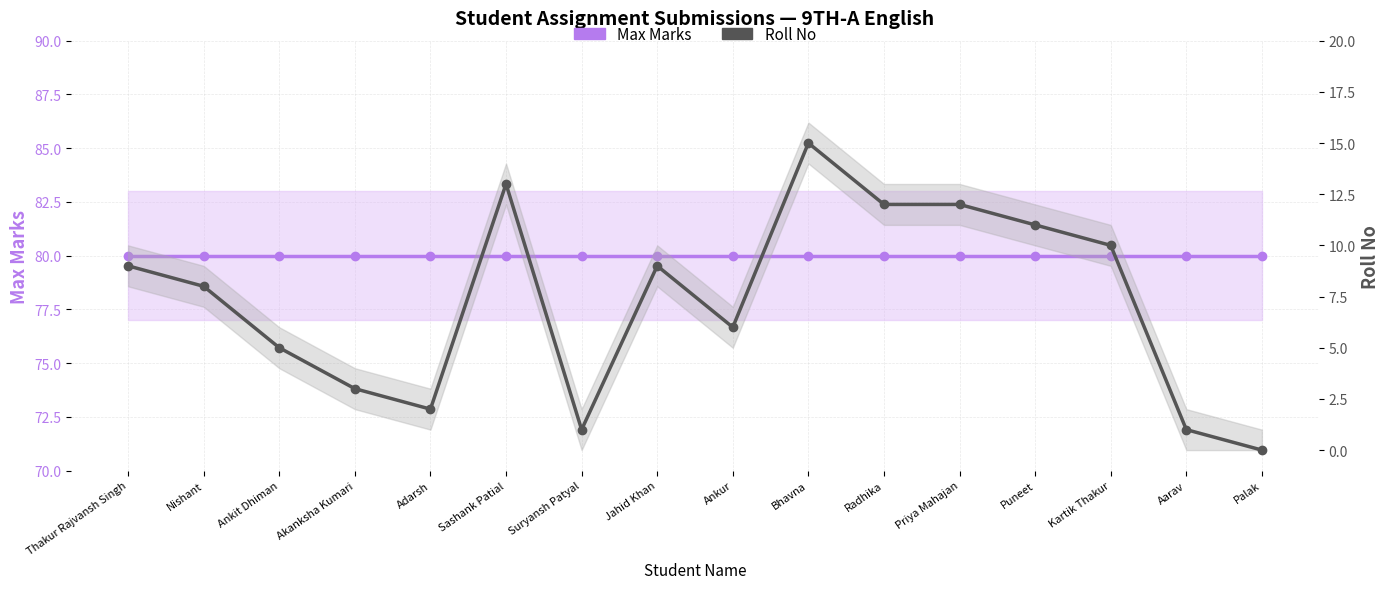

Reading left to right, list all the values displayed in this chart.

Max Marks: Thakur Rajvansh Singh=80	Nishant=80	Ankit Dhiman=80	Akanksha Kumari=80	Adarsh=80	Sashank Patial=80	Suryansh Patyal=80	Jahid Khan=80	Ankur=80	Bhavna=80	Radhika=80	Priya Mahajan=80	Puneet=80	Kartik Thakur=80	Aarav=80	Palak=80
Roll No: Thakur Rajvansh Singh=9	Nishant=8	Ankit Dhiman=5	Akanksha Kumari=3	Adarsh=2	Sashank Patial=13	Suryansh Patyal=1	Jahid Khan=9	Ankur=6	Bhavna=15	Radhika=12	Priya Mahajan=12	Puneet=11	Kartik Thakur=10	Aarav=1	Palak=0